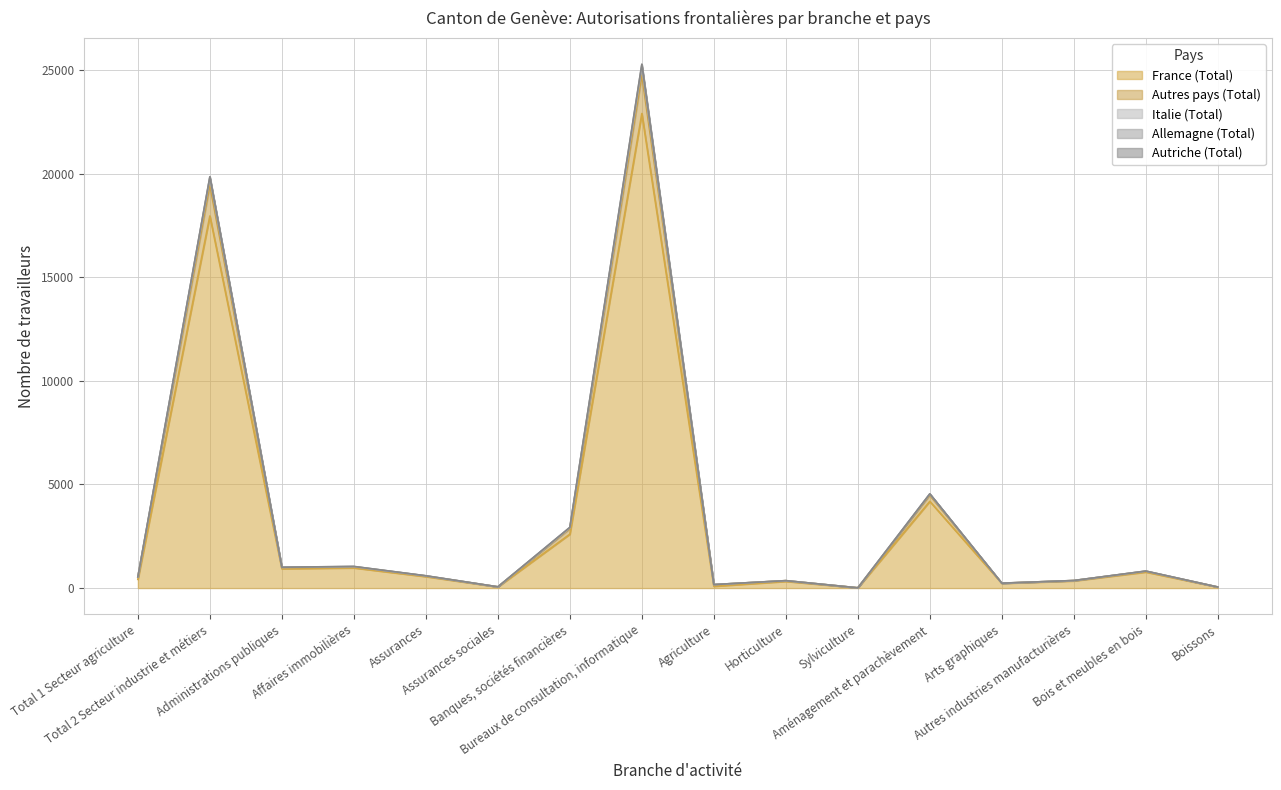

How many interior local valleys does the Autres pays (Total) series have?

5